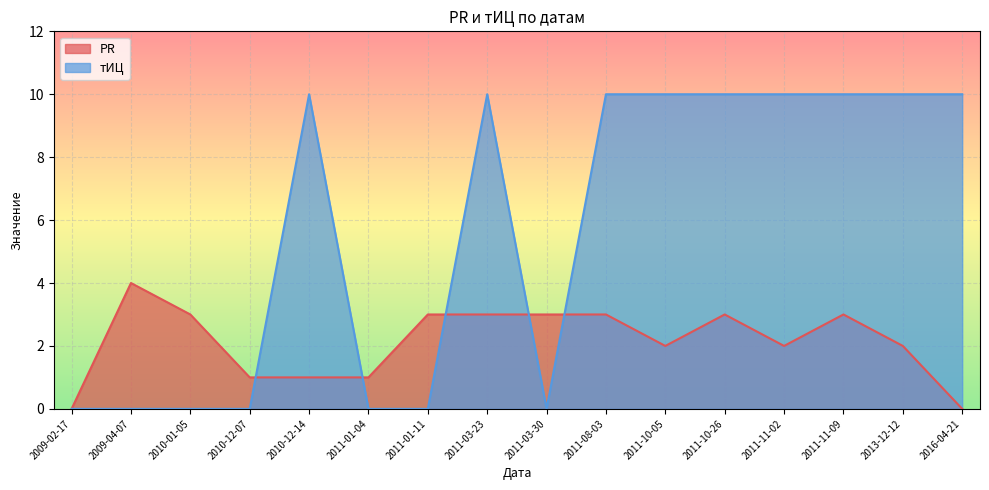

Does the chart display data point markers on the line(s)?

No